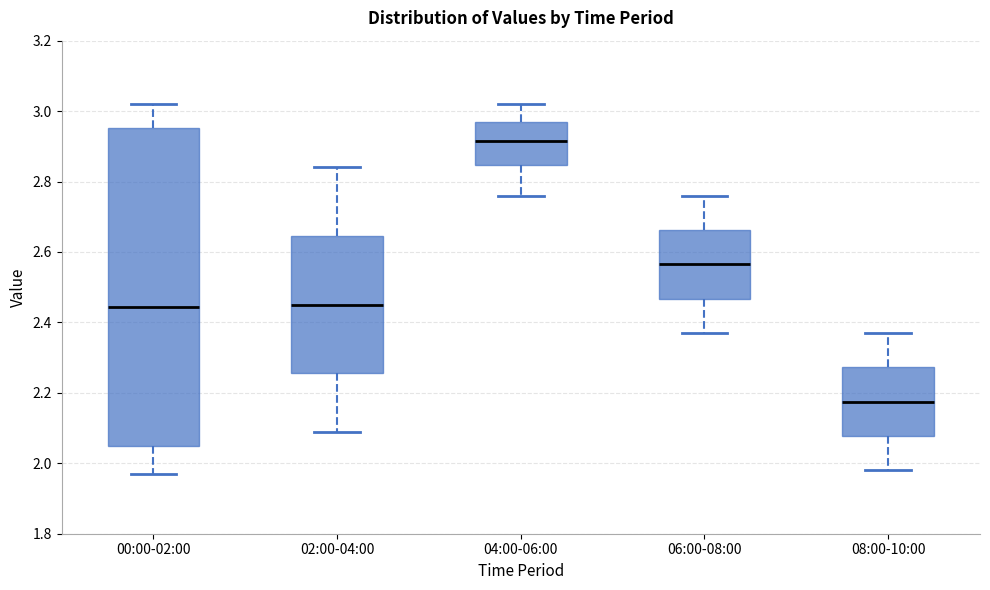

Reading left to right, transcribe this box plot: for each box, give where its median line is, the range the box spans, and where its two whiskers end, as read against the y-axis. The values are not printed on the chart, so give them approximately, as read against the axis.

00:00-02:00: median 2.44, box 2.06 to 2.96, whiskers 1.98 to 3.02
02:00-04:00: median 2.46, box 2.26 to 2.64, whiskers 2.10 to 2.84
04:00-06:00: median 2.92, box 2.84 to 2.98, whiskers 2.76 to 3.02
06:00-08:00: median 2.56, box 2.46 to 2.66, whiskers 2.38 to 2.76
08:00-10:00: median 2.18, box 2.08 to 2.28, whiskers 1.98 to 2.38